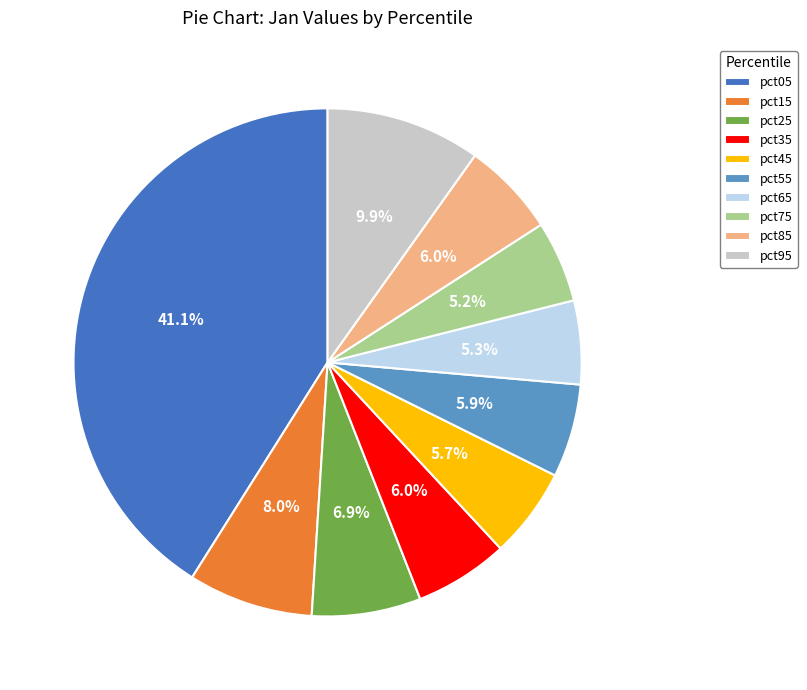

Does pct55 account for over 50% of the chart?

No